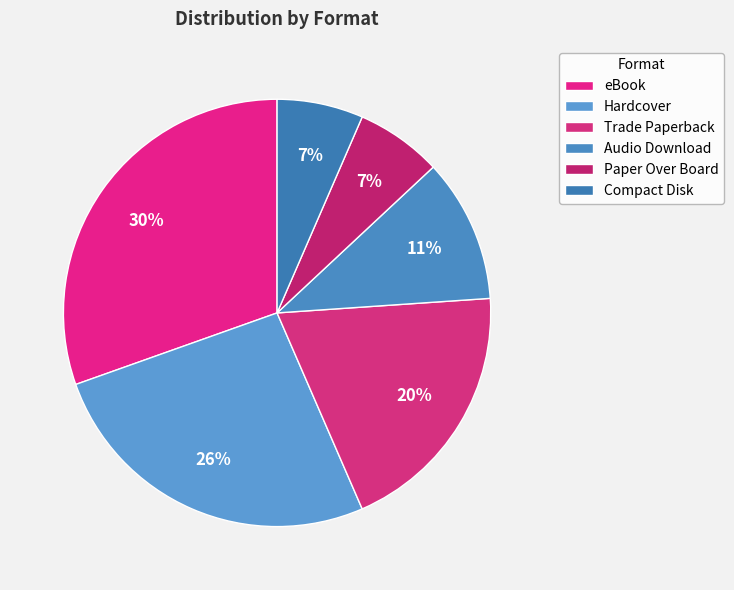

To the nearest percent, what is the difference between the largest and smallest slice percentages?

24%